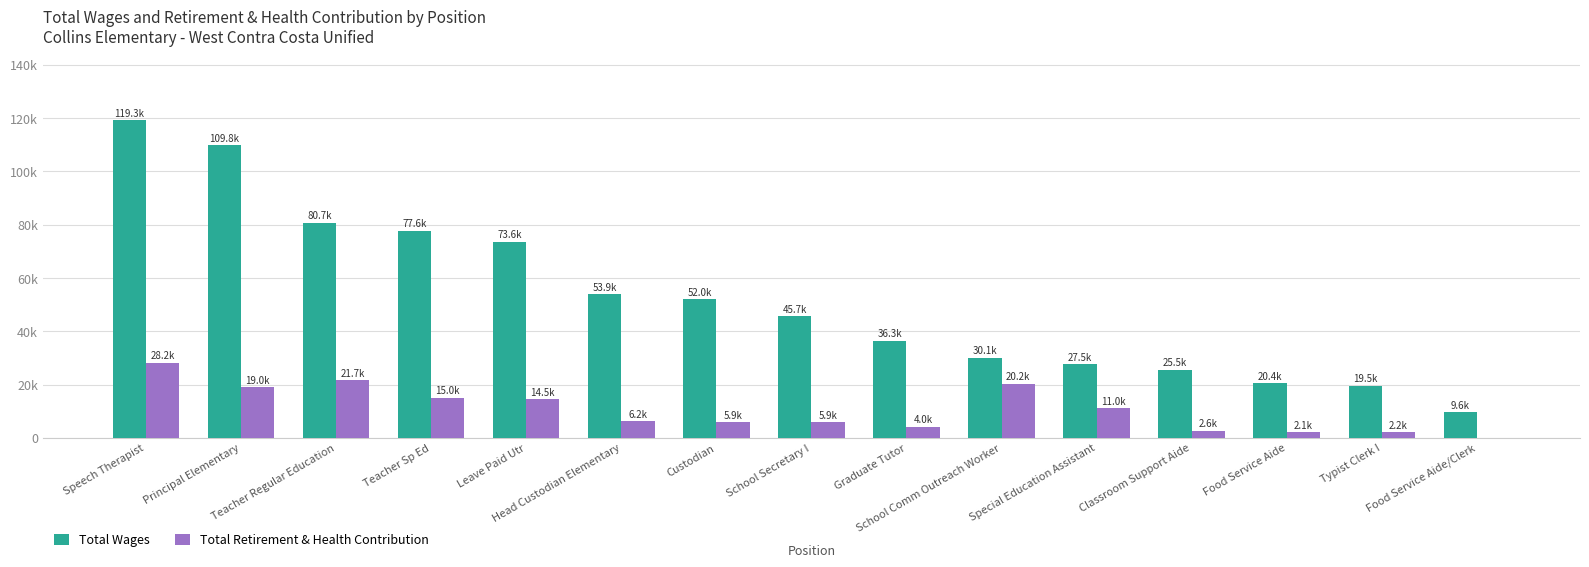

What are all the series names shown in the legend?

Total Wages, Total Retirement & Health Contribution